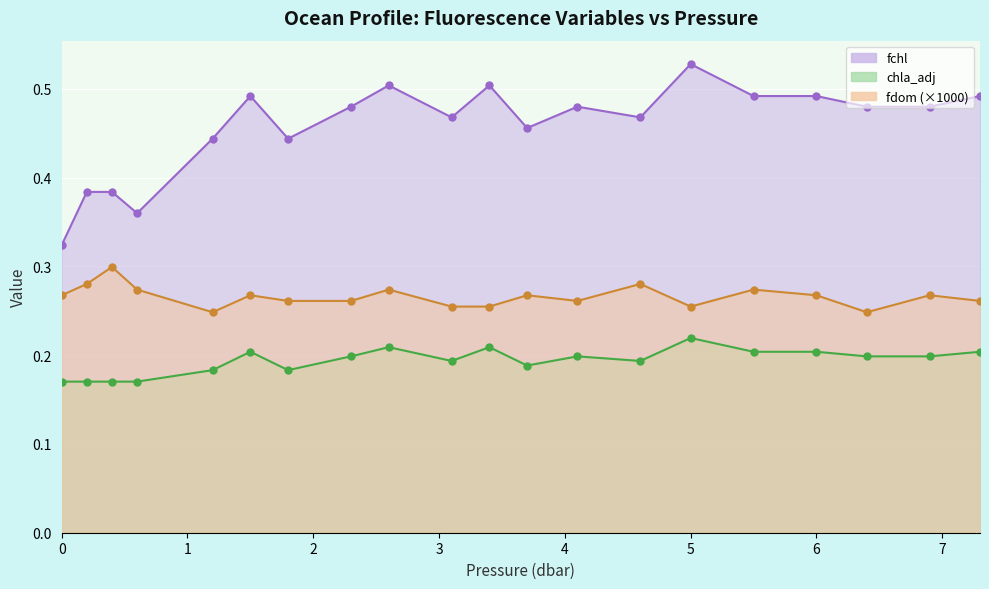

Which series has the largest range (max minus min)?

fchl